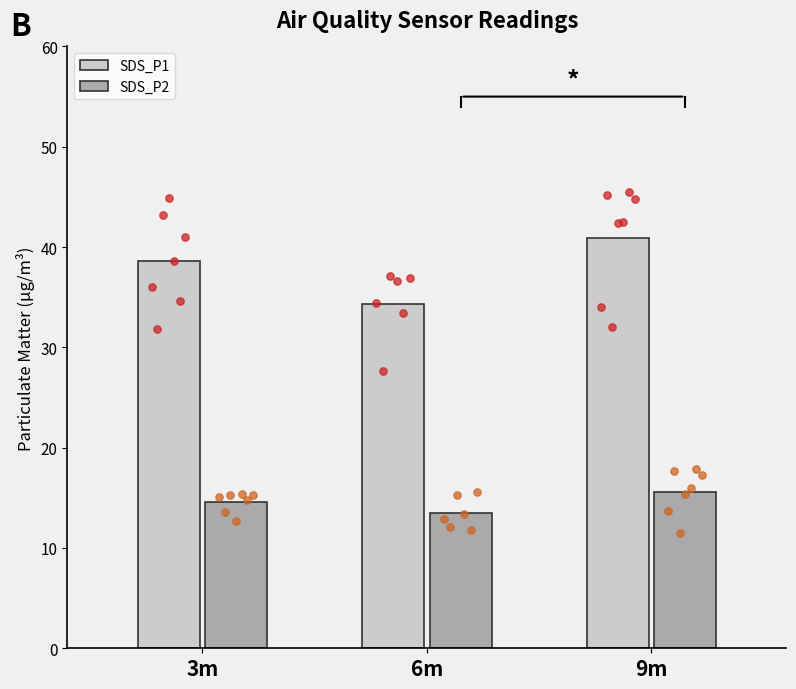

Is the value of SDS_P1 at 6m greater than the value of SDS_P2 at 9m?

Yes